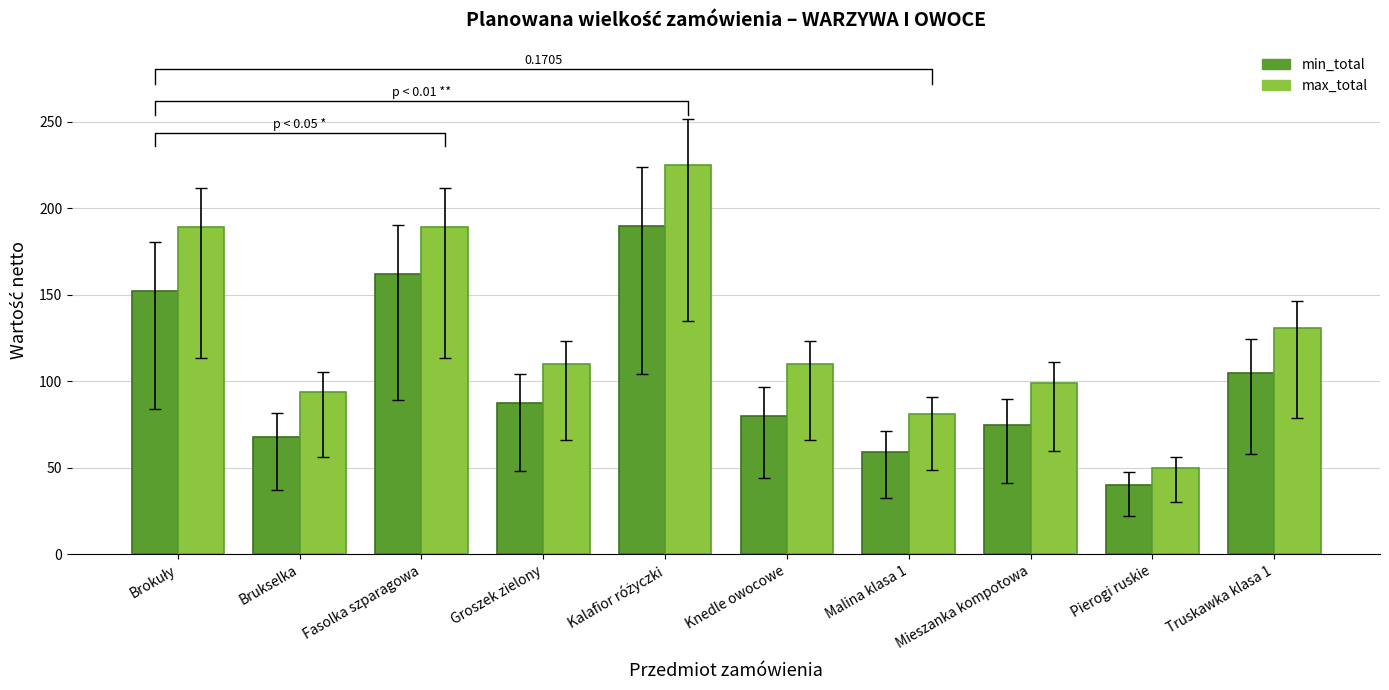

How many data points in max_total are above 110?

4